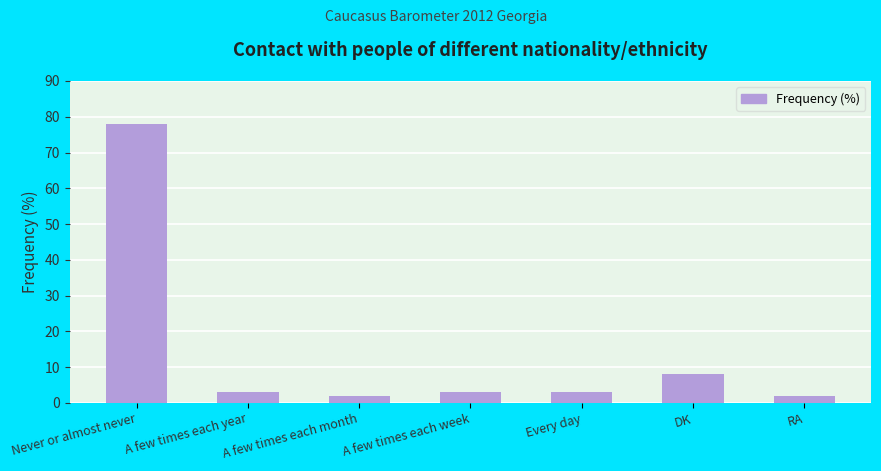

What is the difference between the second highest and minimum values?

6